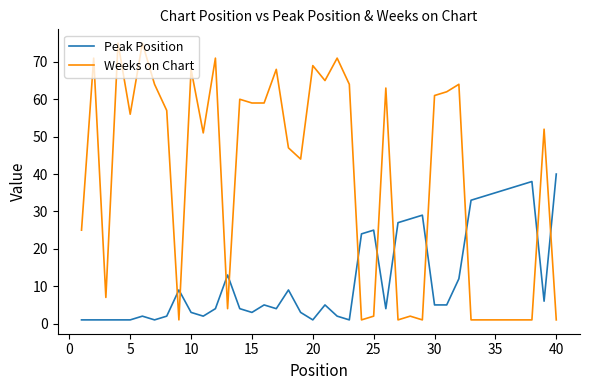

Which series has the widest spread of values?

Weeks on Chart